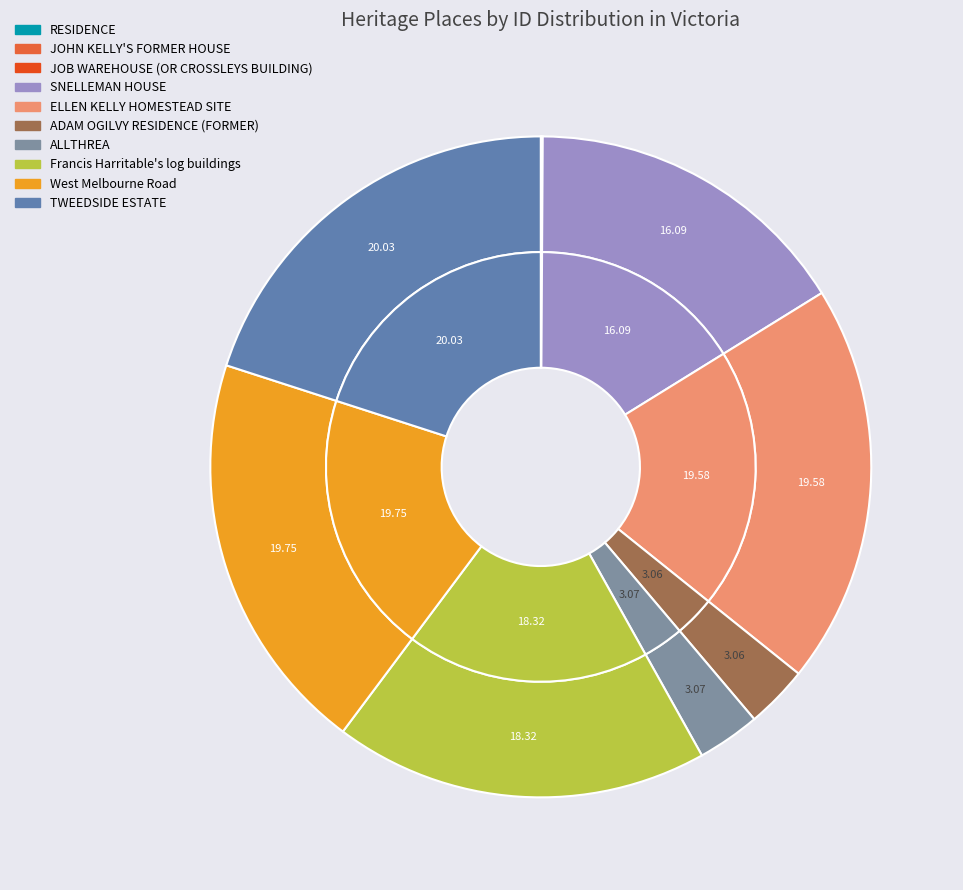

What portion of the pie excludes JOHN KELLY'S FORMER HOUSE?

100.0%